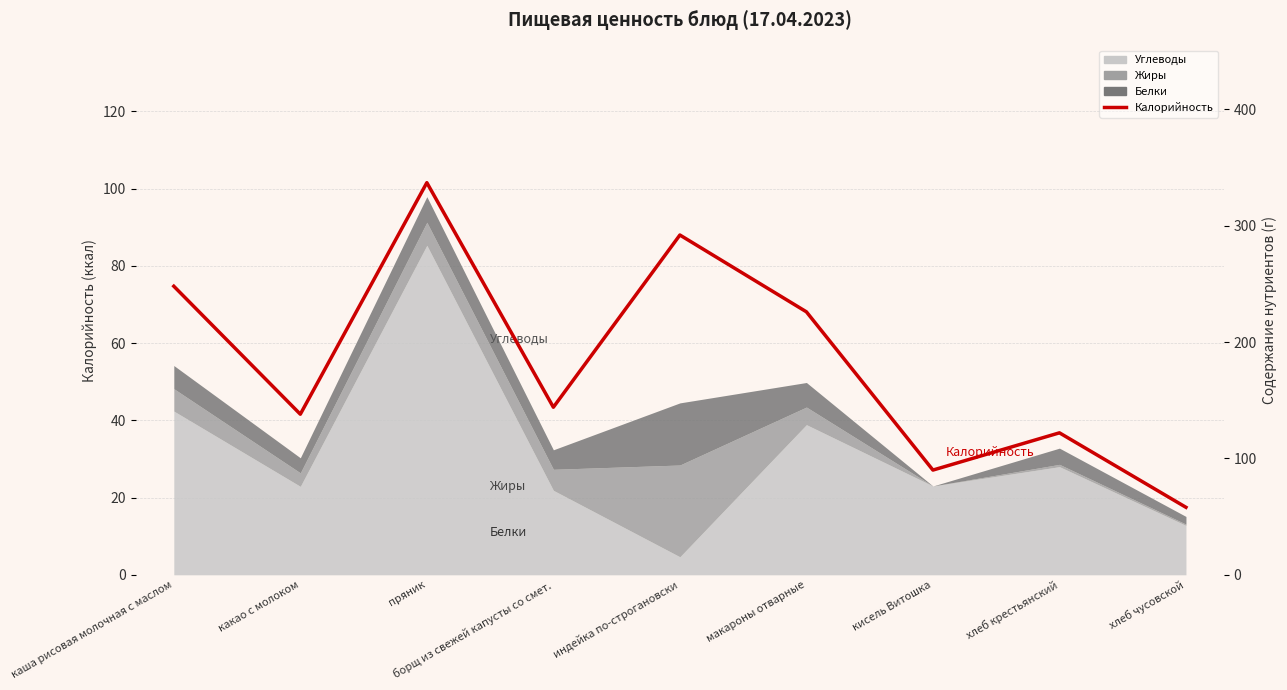

List the labels in order of value, smallest first.

хлеб чусовской, кисель Витошка, хлеб крестьянский, какао с молоком, борщ из свежей капусты со смет., макароны отварные, каша рисовая молочная с маслом, индейка по-строгановски, пряник